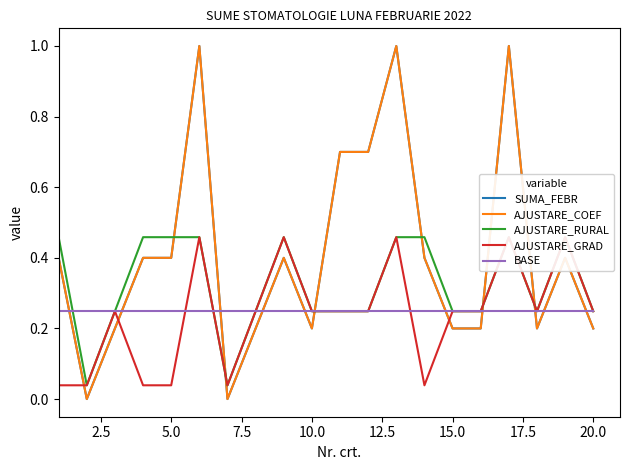

Reading left to right, transcribe all the data shown in this chart.

SUMA_FEBR: 0.4	0.0	0.2	0.4	0.4	1.0	0.0	0.2	0.4	0.2	0.7	0.7	1.0	0.4	0.2	0.2	1.0	0.2	0.4	0.2
AJUSTARE_COEF: 0.4	0.0	0.2	0.4	0.4	1.0	0.0	0.2	0.4	0.2	0.7	0.7	1.0	0.4	0.2	0.2	1.0	0.2	0.4	0.2
AJUSTARE_RURAL: 0.5	0.0	0.2	0.5	0.5	0.5	0.0	0.2	0.5	0.2	0.2	0.2	0.5	0.5	0.2	0.2	0.5	0.2	0.5	0.2
AJUSTARE_GRAD: 0.0	0.0	0.2	0.0	0.0	0.5	0.0	0.2	0.5	0.2	0.2	0.2	0.5	0.0	0.2	0.2	0.5	0.2	0.5	0.2
BASE: 0.2	0.2	0.2	0.2	0.2	0.2	0.2	0.2	0.2	0.2	0.2	0.2	0.2	0.2	0.2	0.2	0.2	0.2	0.2	0.2